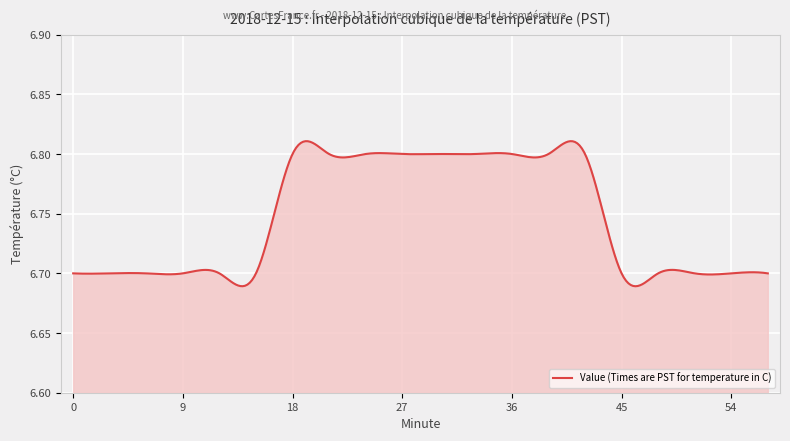

What is the average value?

6.7